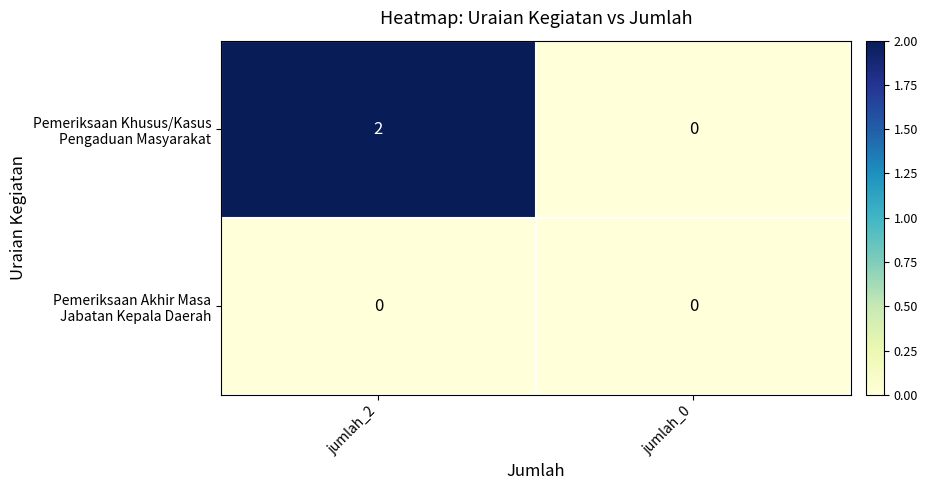

At which category is the sum across all series the highest?

jumlah_2